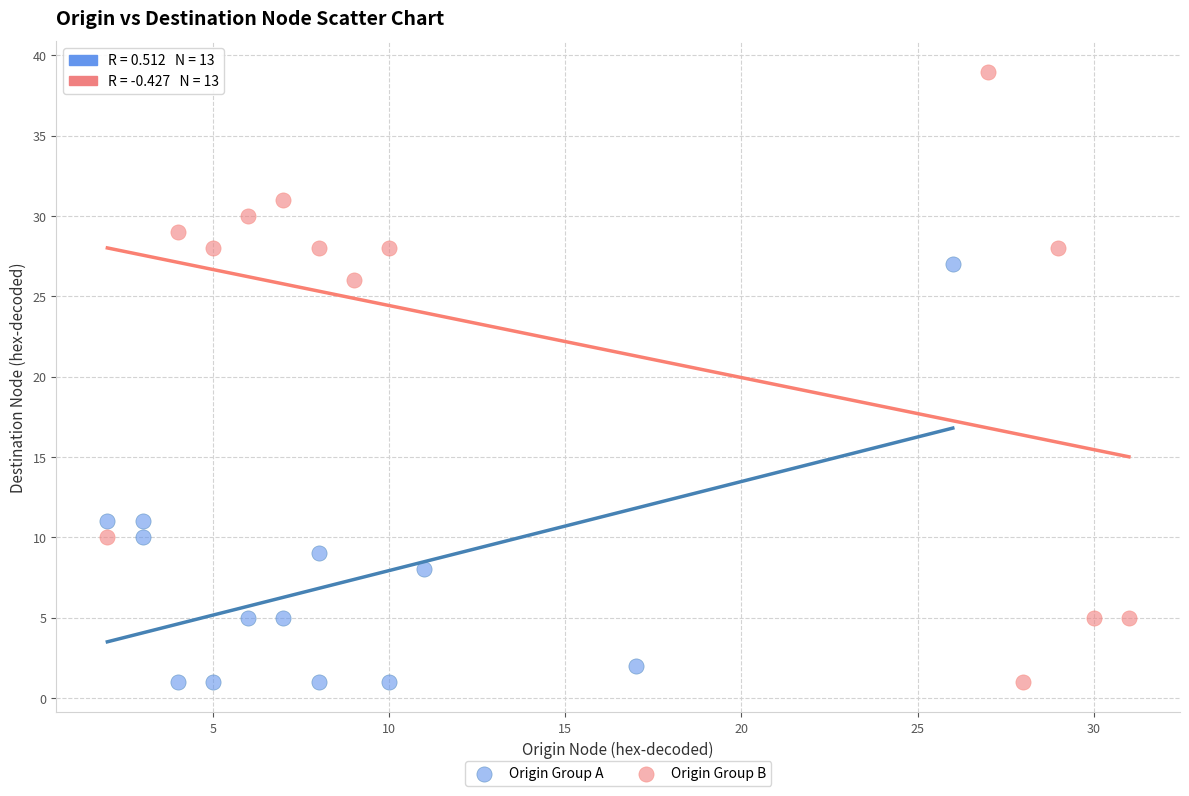

What are all the series names shown in the legend?

Origin Group A, Origin Group B